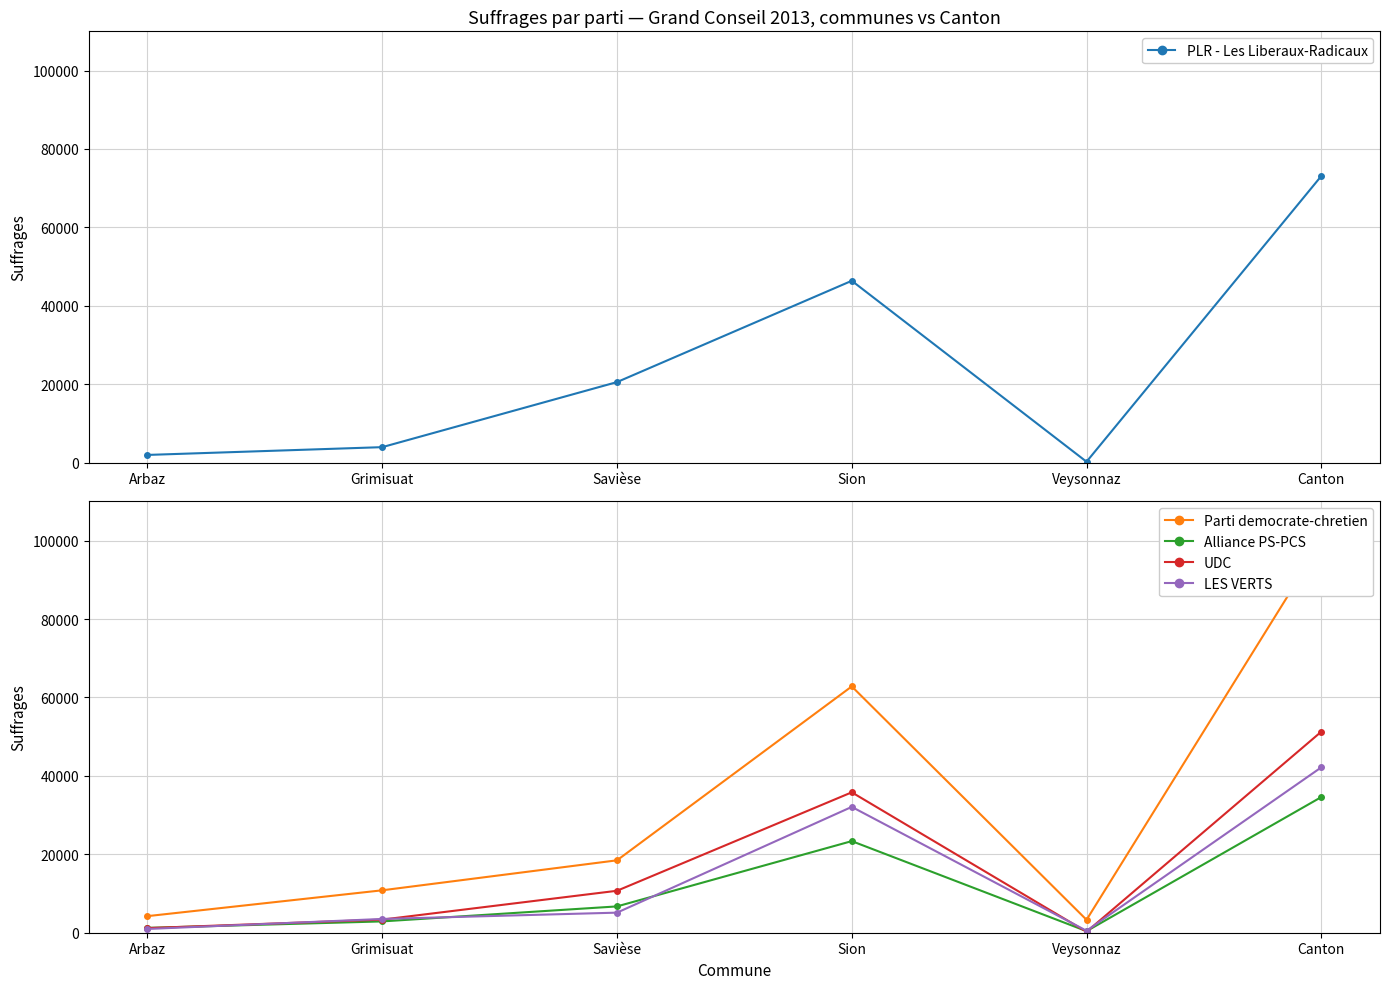

How many interior local valleys does the Alliance PS-PCS series have?

1